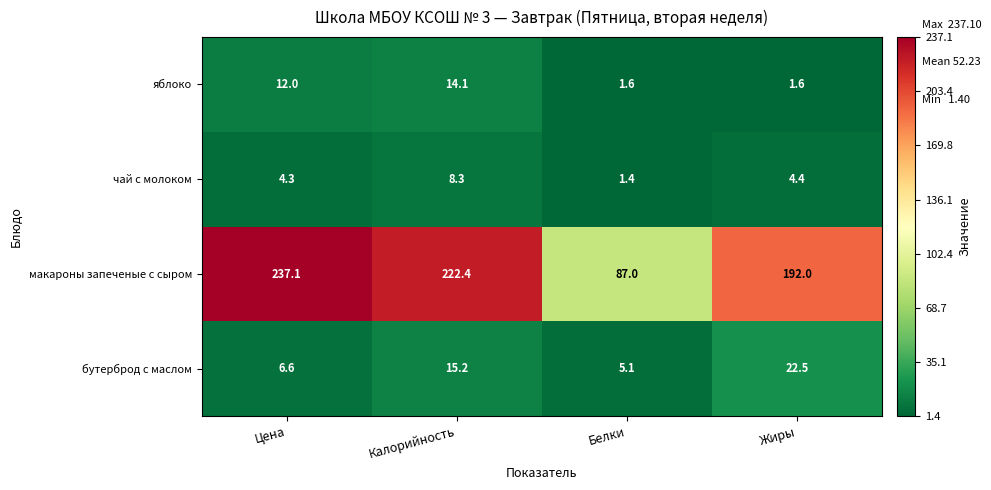

Which series has the largest range (max minus min)?

макароны запеченые с сыром